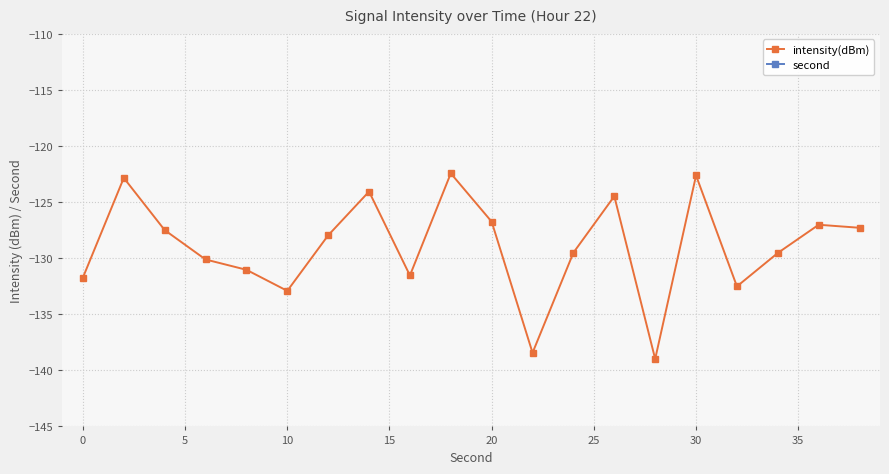

At which category does intensity(dBm) reach its first local valley?

10